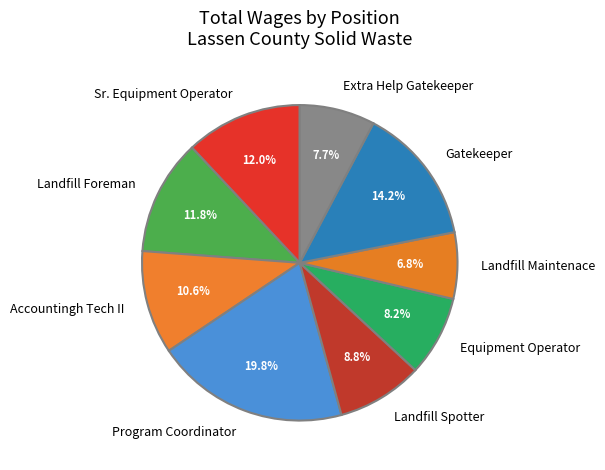

To the nearest percent, what is the combined percentage of Gatekeeper and Program Coordinator?

34%